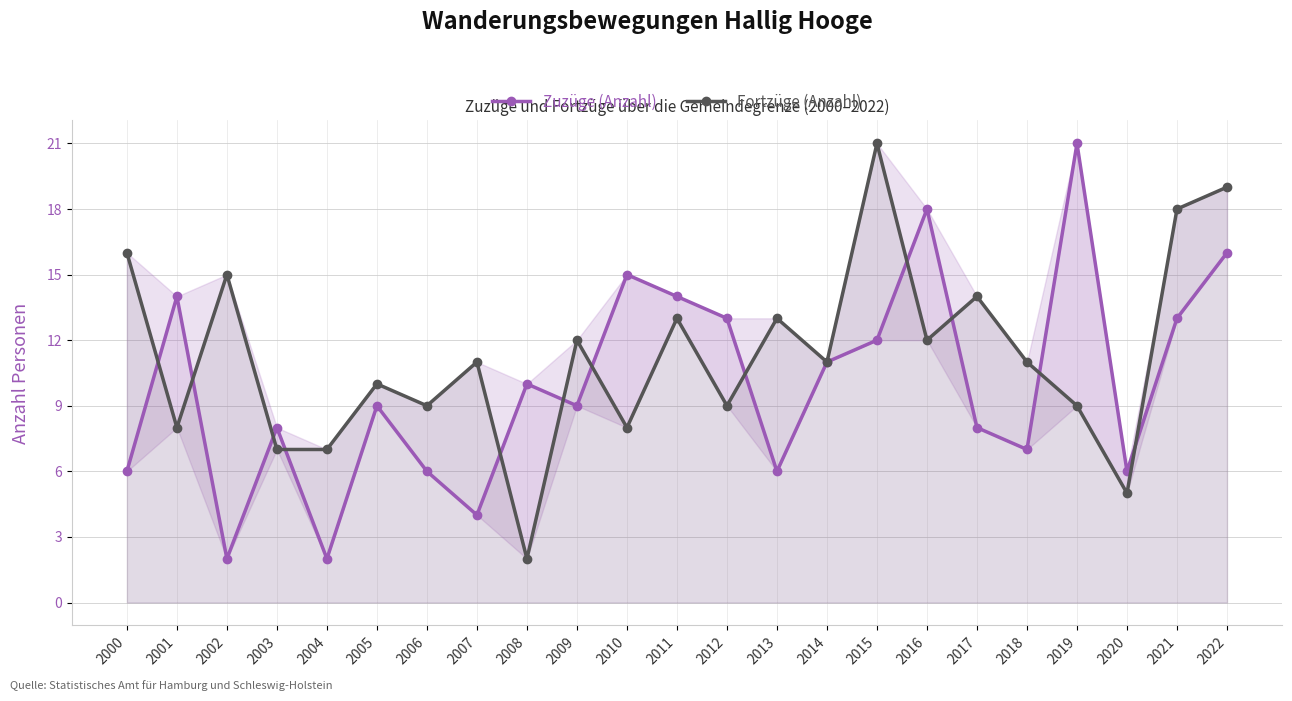

Which series ends up on top after the final intersection of Zuzüge (Anzahl) and Fortzüge (Anzahl)?

Fortzüge (Anzahl)